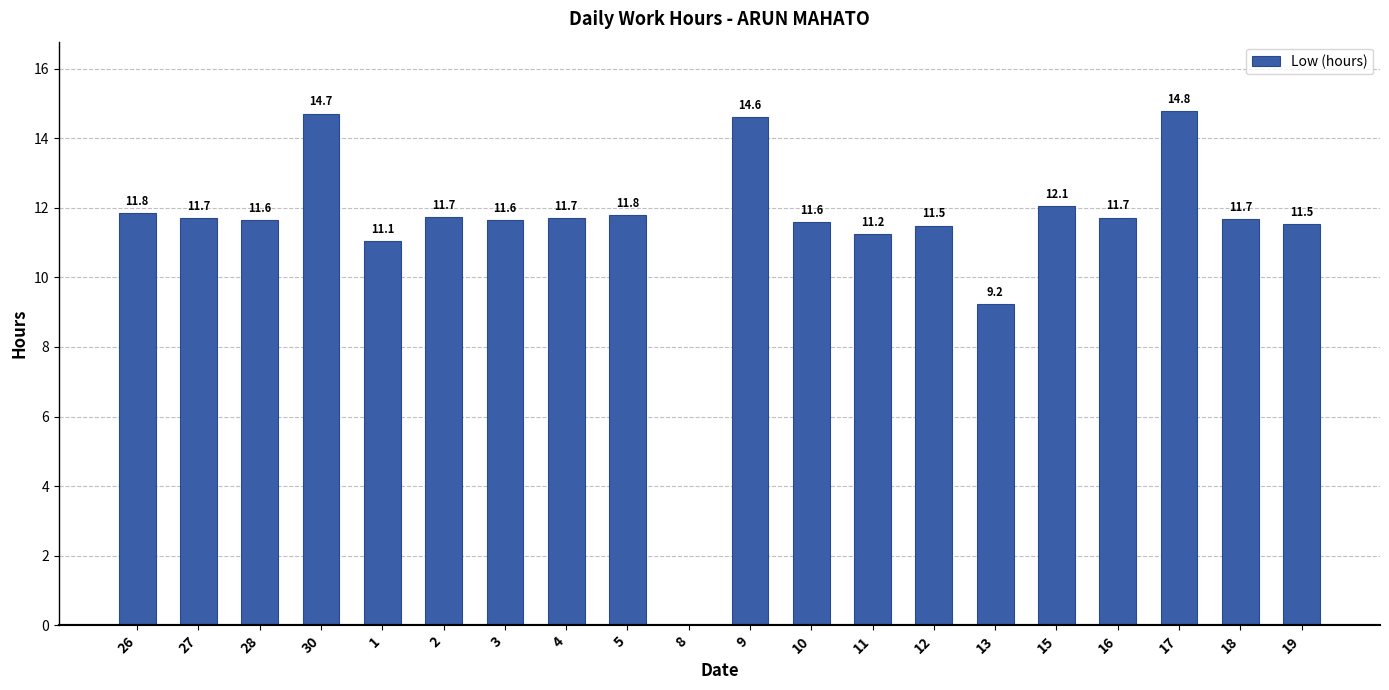

Is it true that the value at 28 is 4.3?

False